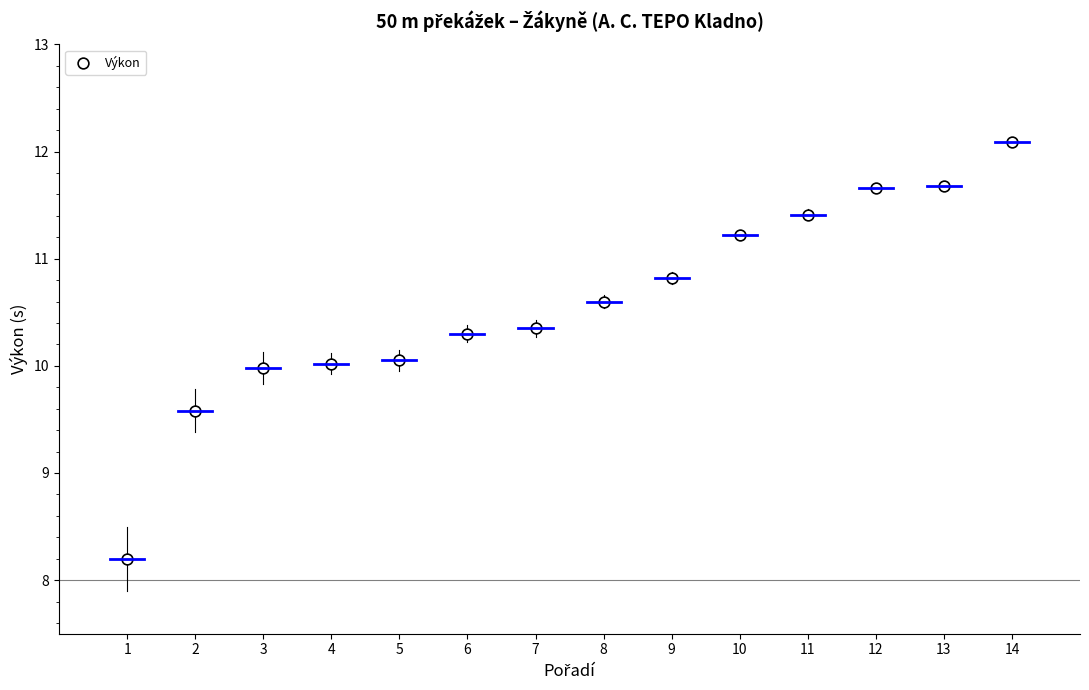

What is the range of Y values (max minus min)?

3.9